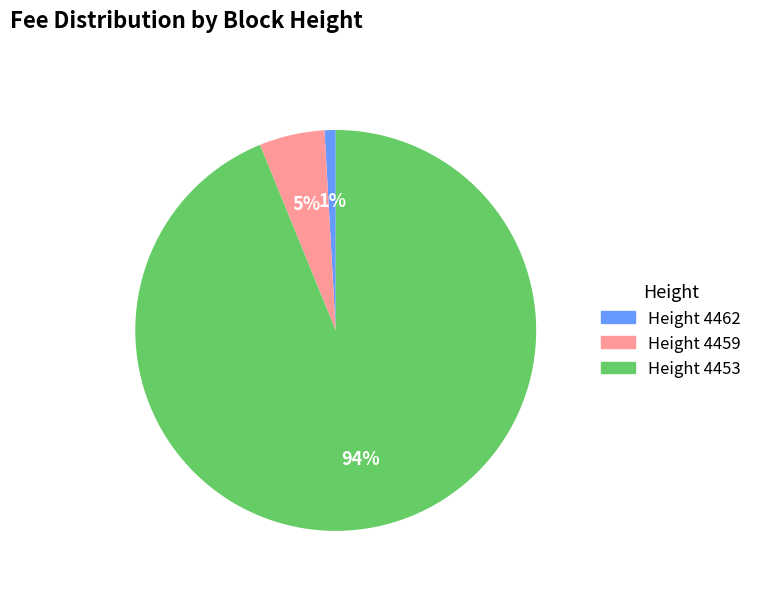

To the nearest percent, what is the average slice percentage?

33%